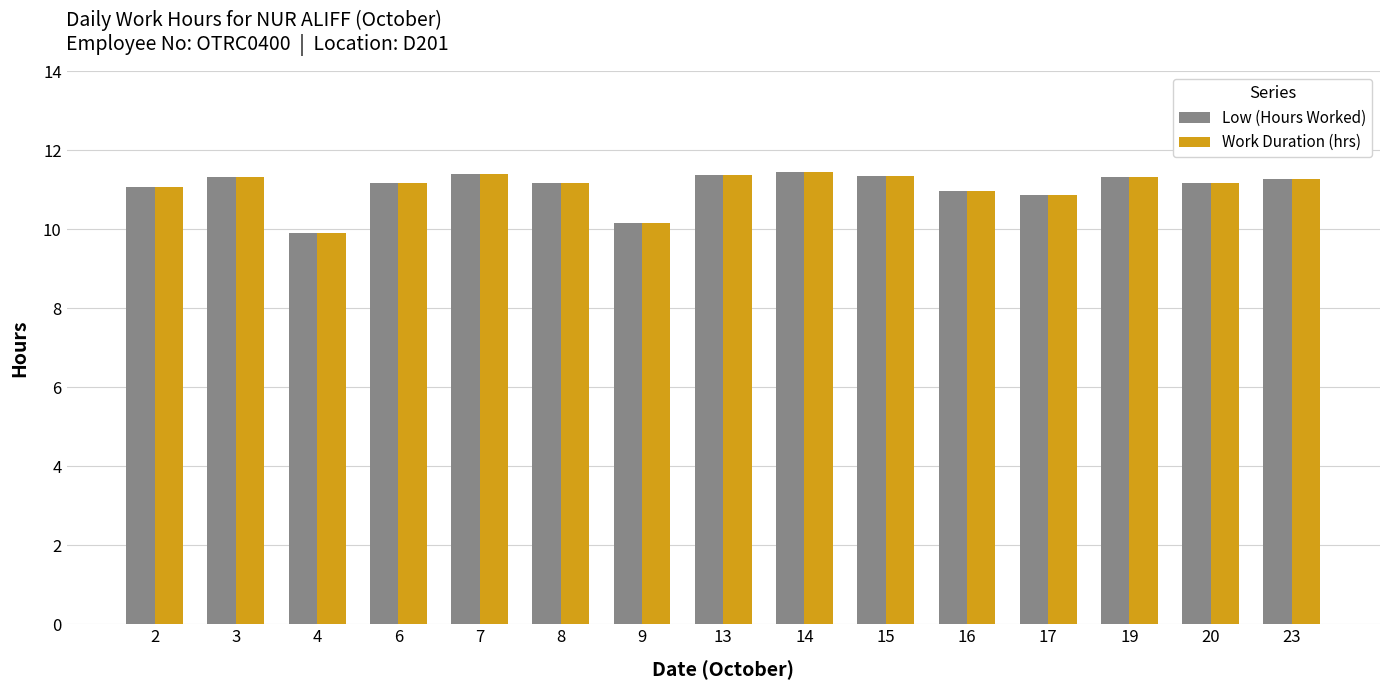

True or false: Low (Hours Worked) has a value of 7.6 at 8.

False